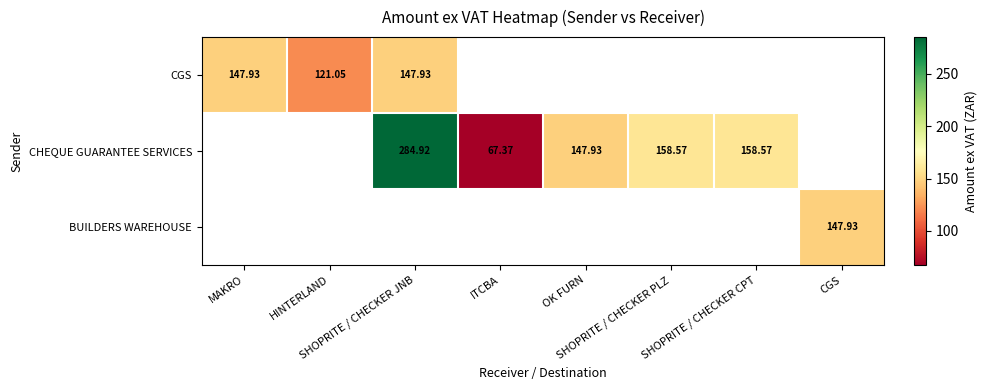

Count the number of data series in this chart.

3